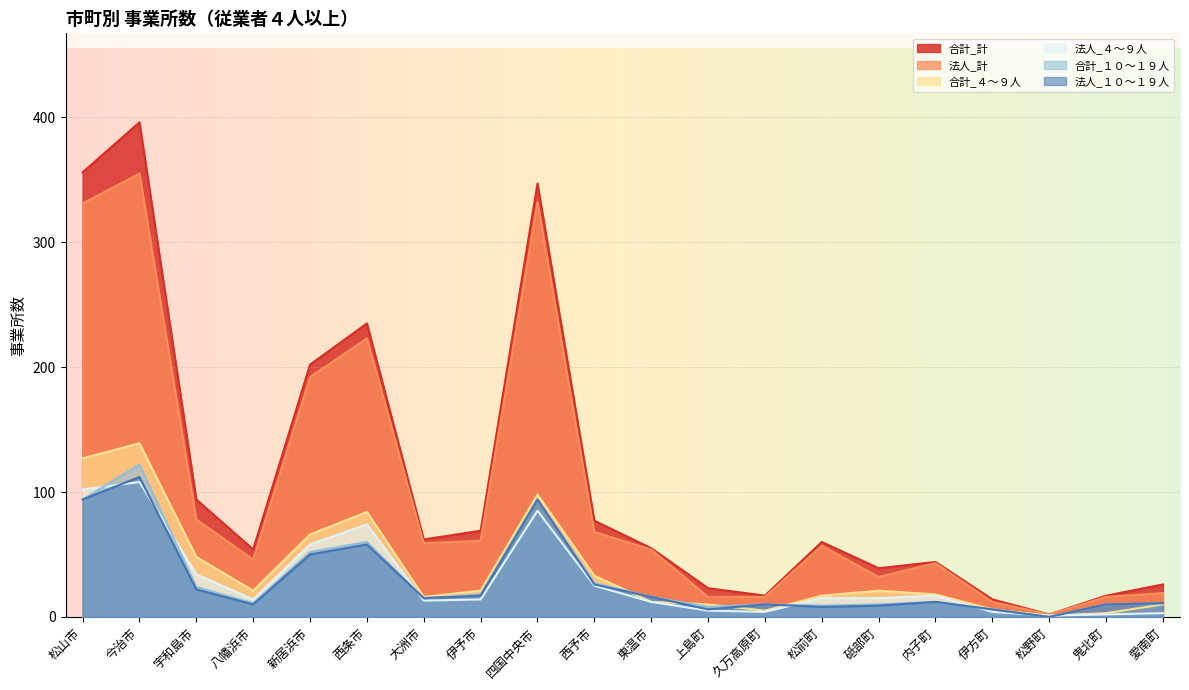

What is the difference between the highest and lowest values at 伊予市?

55